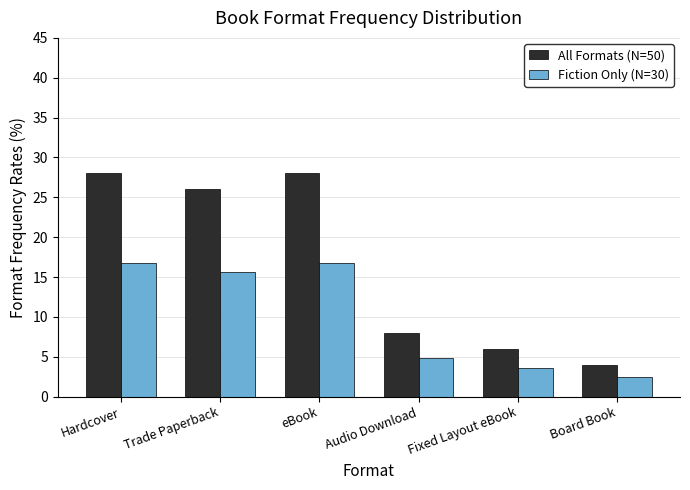

Reading right to left, list all the values displayed in this chart.

All Formats (N=50): 4.0	6.0	8.0	28.0	26.0	28.0
Fiction Only (N=30): 2.4	3.6	4.8	16.8	15.6	16.8